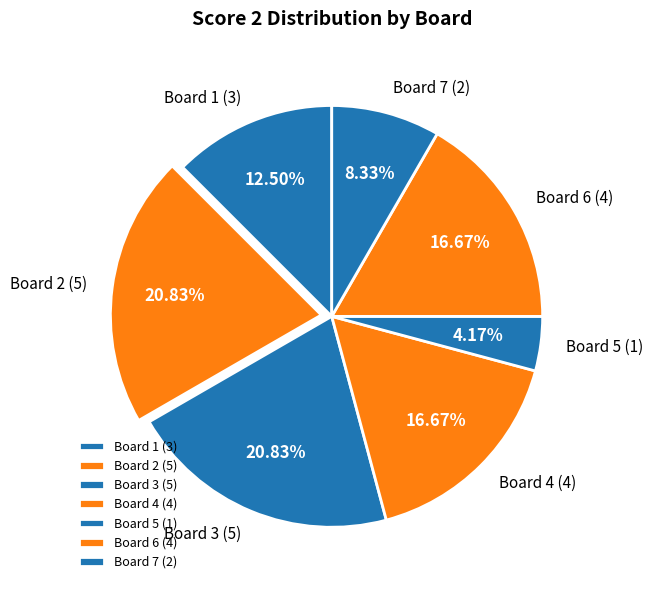

What portion of the pie excludes Board 4?

83.3%